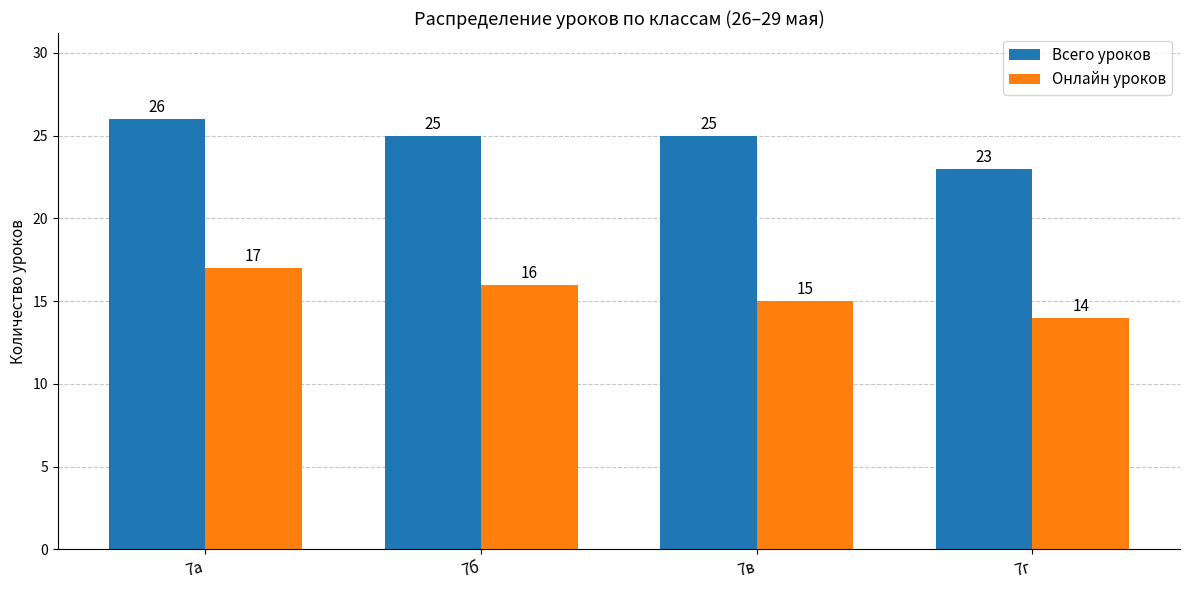

Rank the series at 7а from lowest to highest value.

Онлайн уроков, Всего уроков